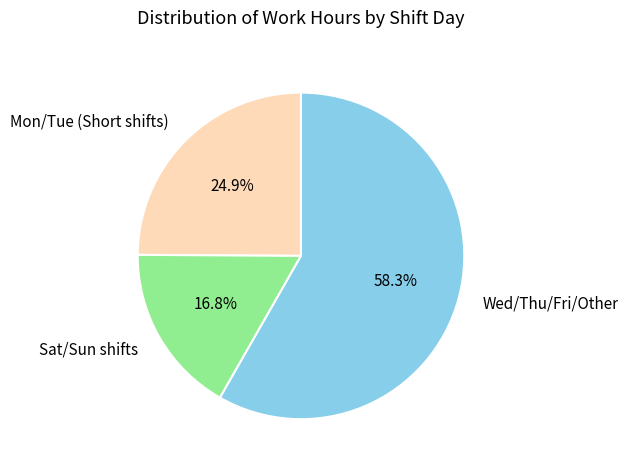

Does any single category account for the majority?

Yes